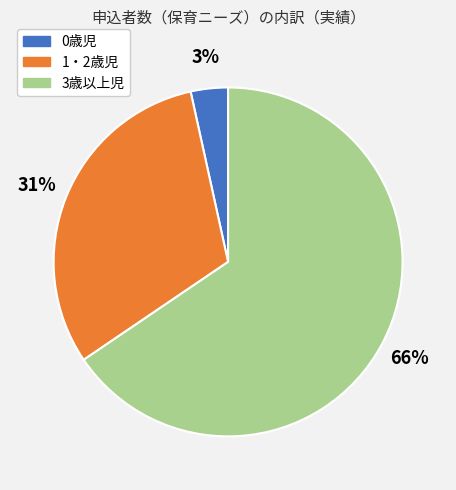

To the nearest percent, what is the difference between the 0歳児 and 1・2歳児 slice percentages?

28%